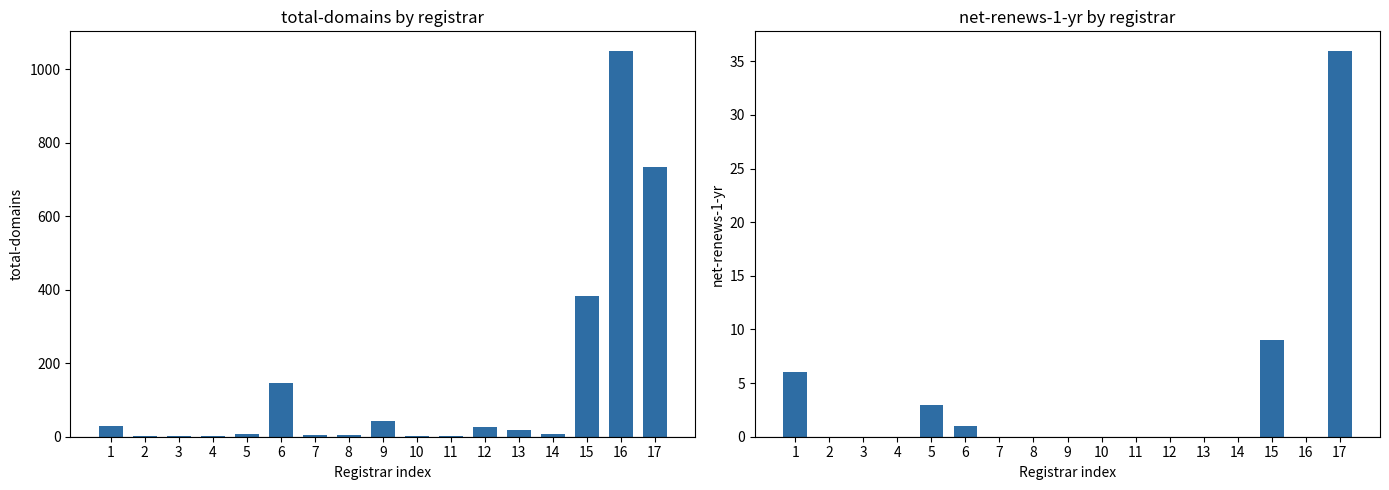

What is the spread (max minus min) of values at 5?

5